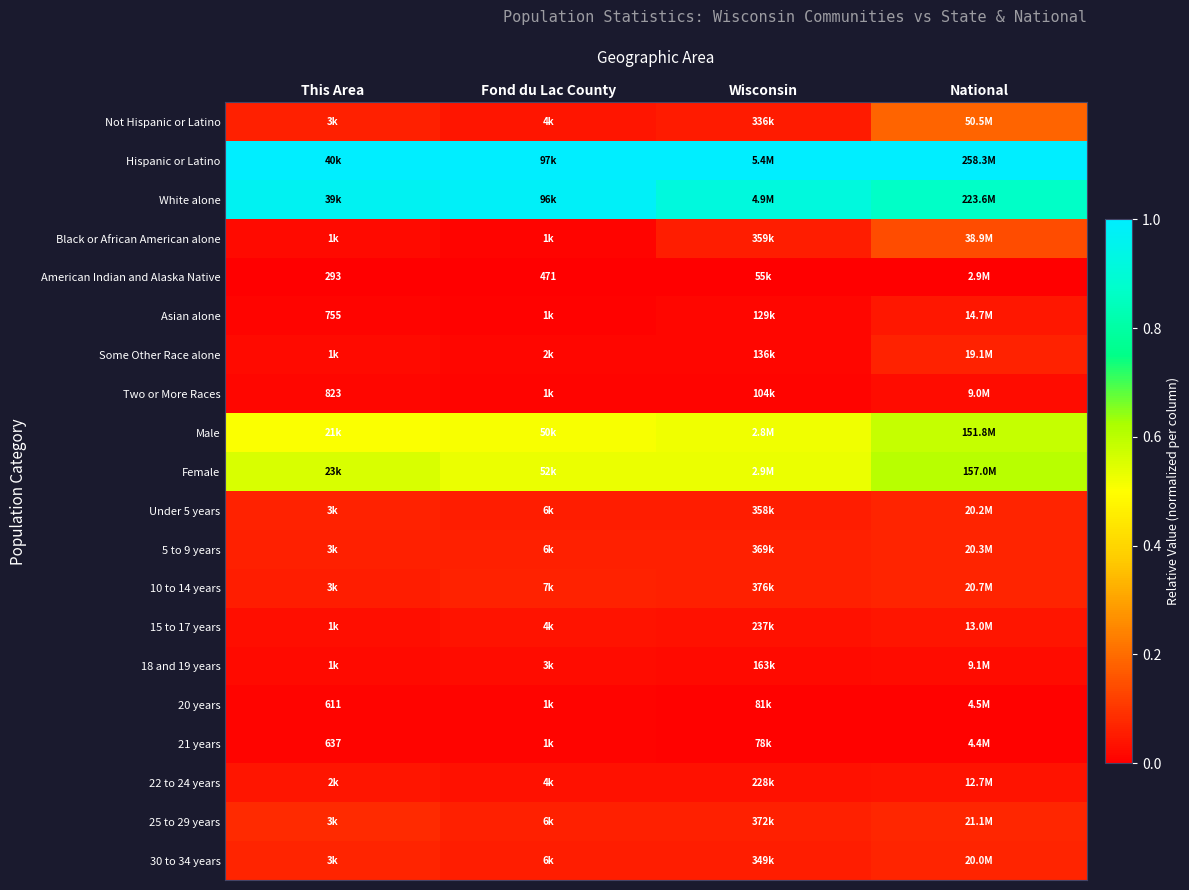

At how many categories does at least one series exceed 0?

4